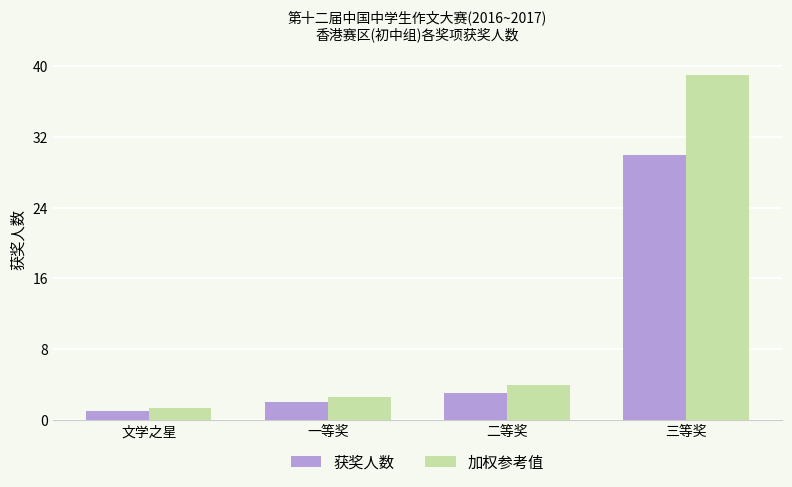

What is the highest value of the 获奖人数 series?

30.0